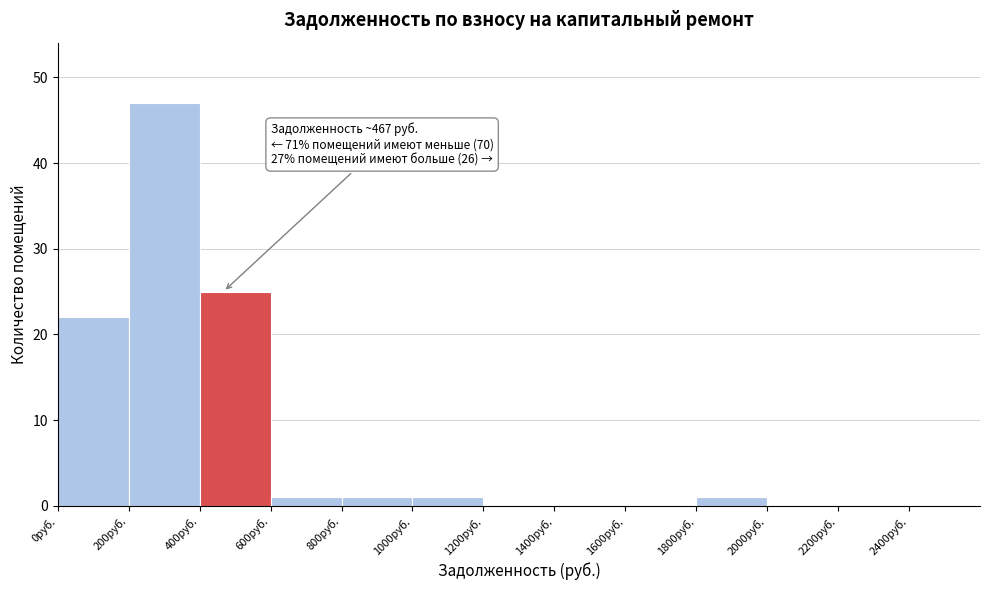

Over which range of the x-axis is the bar tallest?

200 to 400